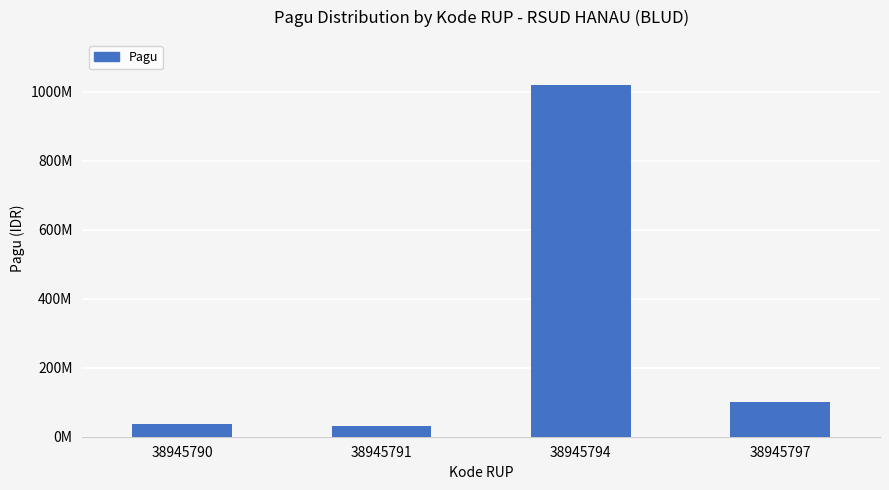

At which label does the data first exceed 100000000?

38945794